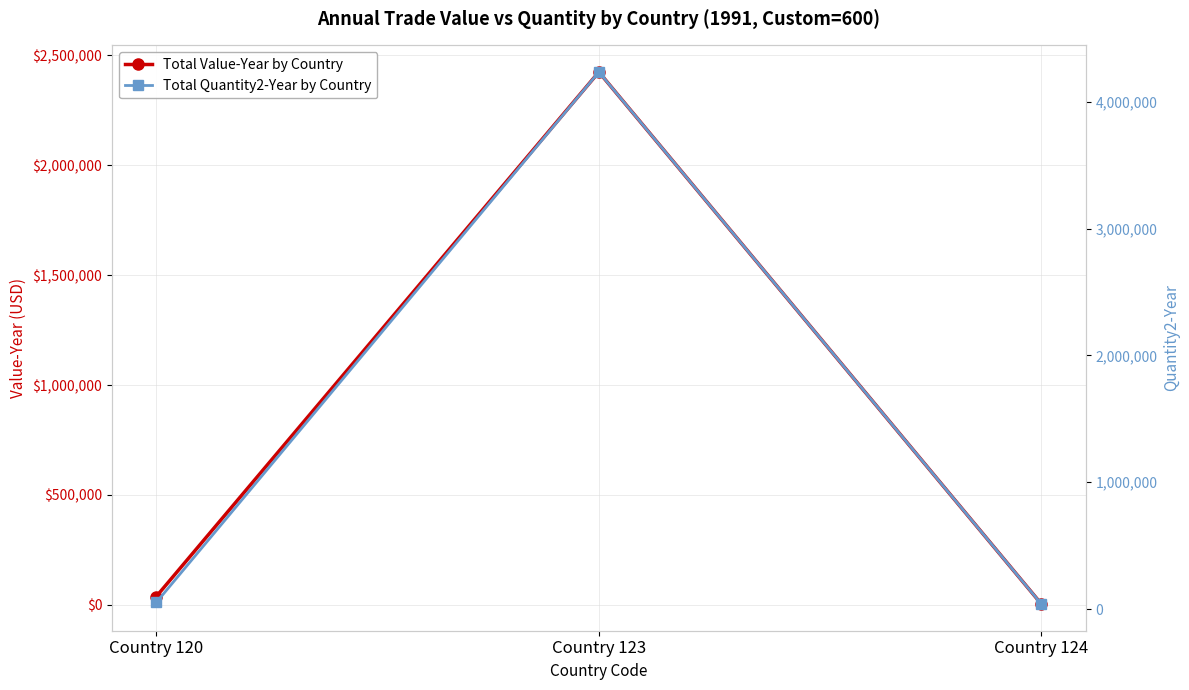

At Country 124, list the series in order from smallest to largest.

Total Value-Year by Country, Total Quantity2-Year by Country